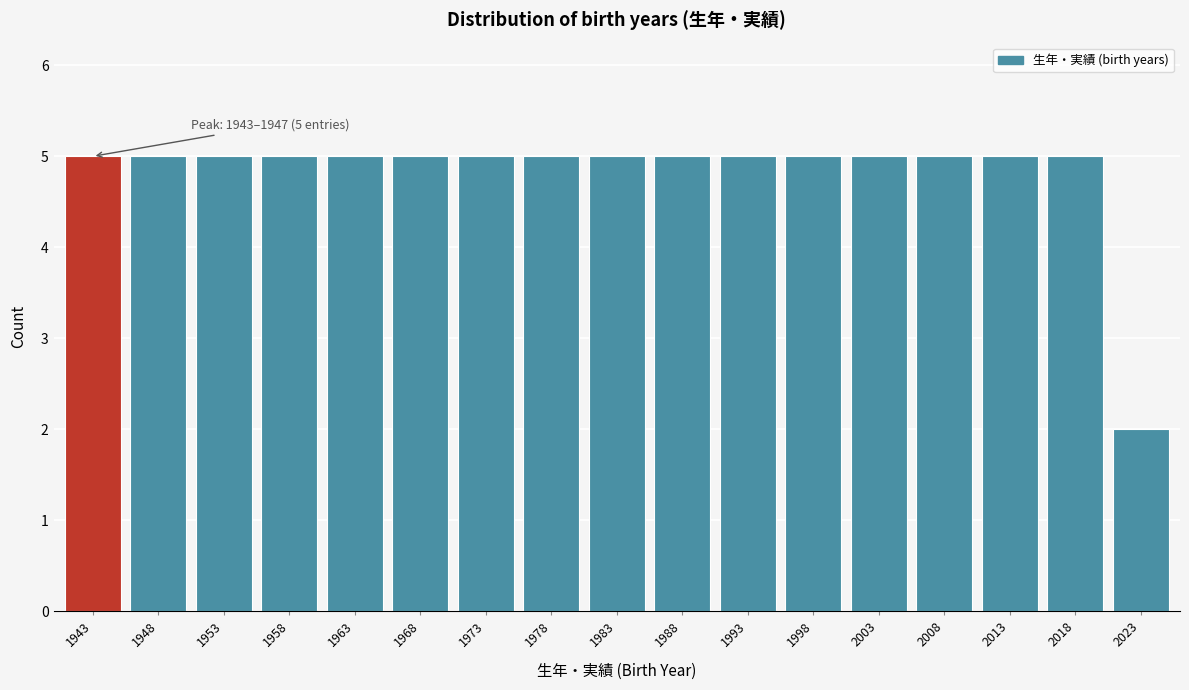

Reading left to right, transcribe all the data shown in this chart.

1943=5	1948=5	1953=5	1958=5	1963=5	1968=5	1973=5	1978=5	1983=5	1988=5	1993=5	1998=5	2003=5	2008=5	2013=5	2018=5	2023=2